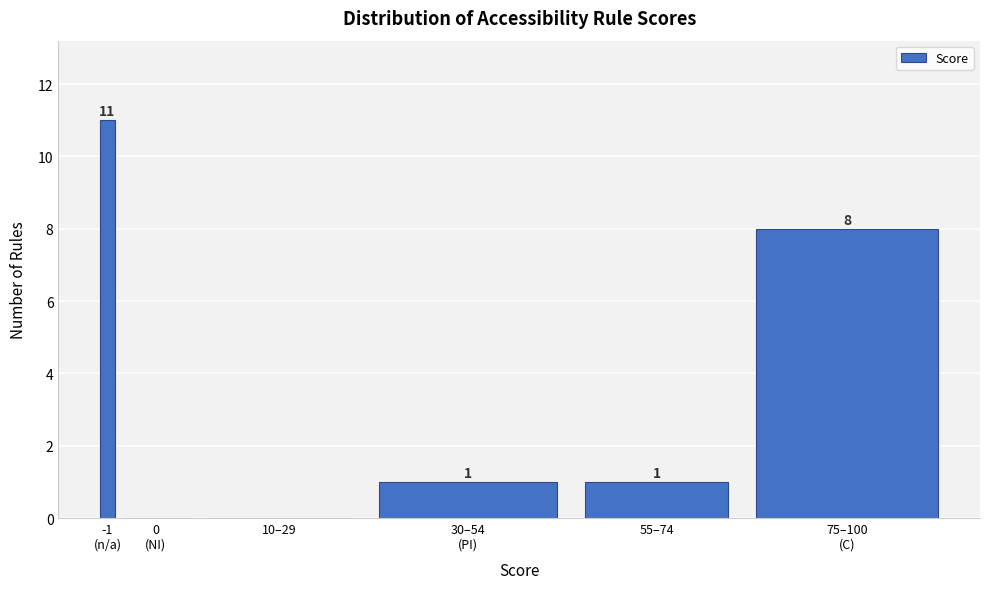

What is the sum of all values?

21